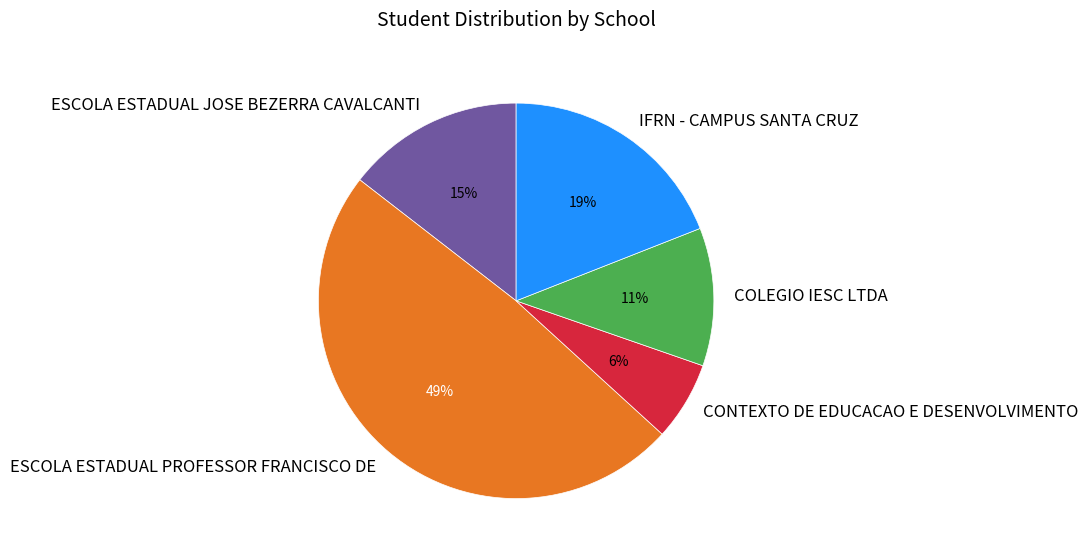

To the nearest percent, what is the average slice percentage?

20%